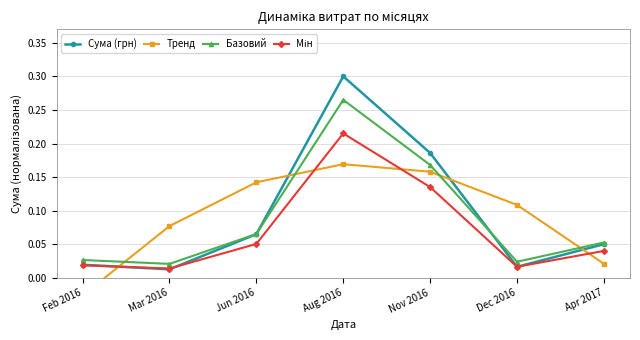

The Базовий series shows 0.0 at Apr 2017. True or false?

False